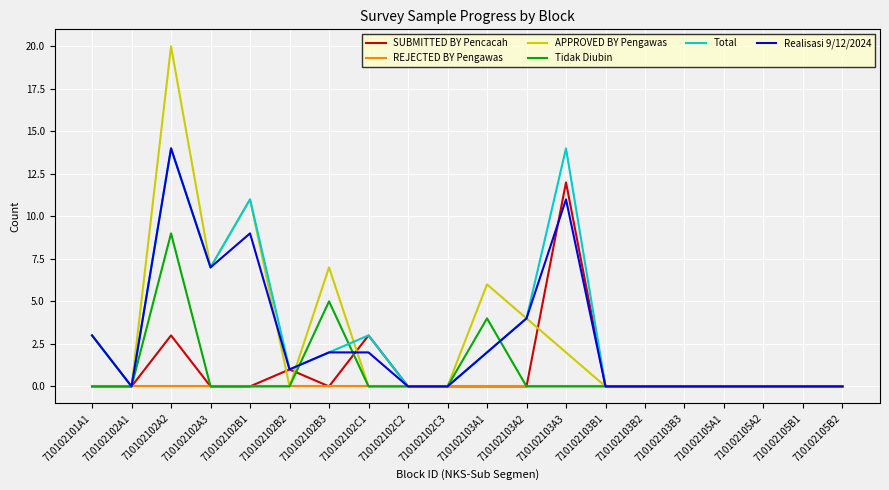

Which category has the highest value in the SUBMITTED BY Pencacah series?

710102103A3